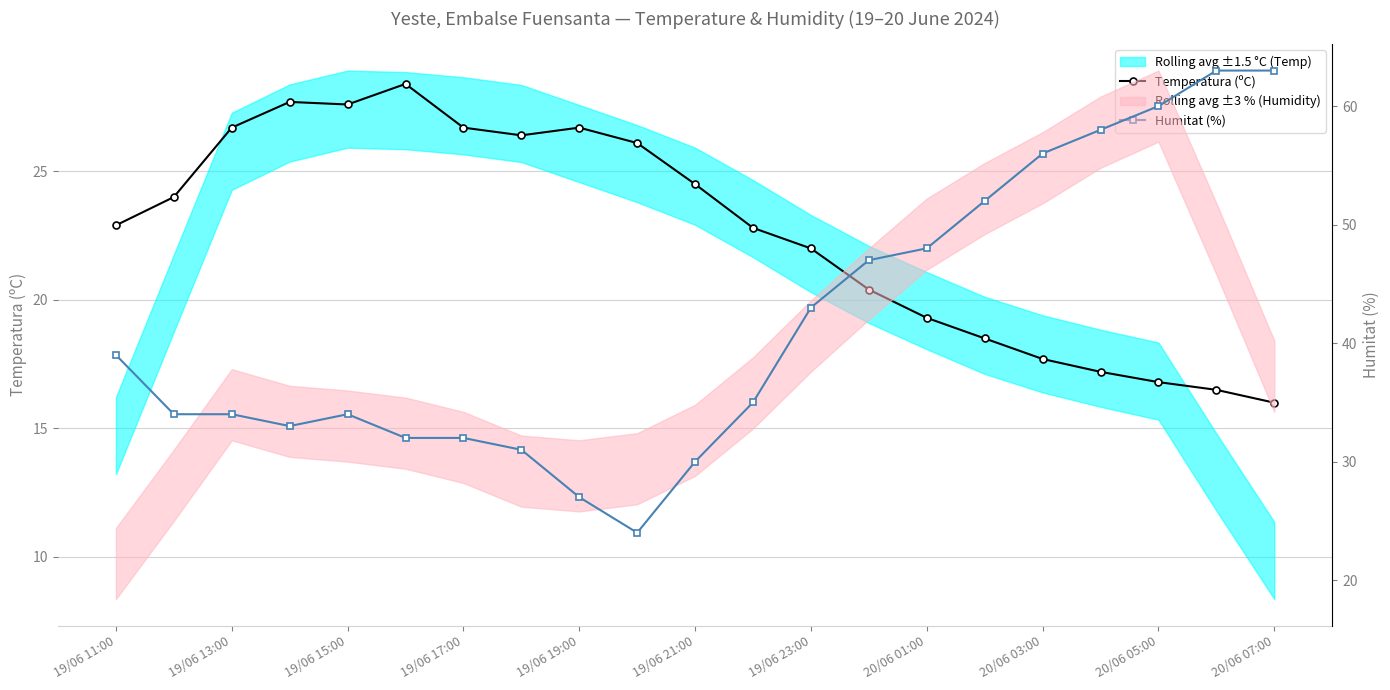

What is the value of the Humitat (%) point at the 20th from the left?

63.0